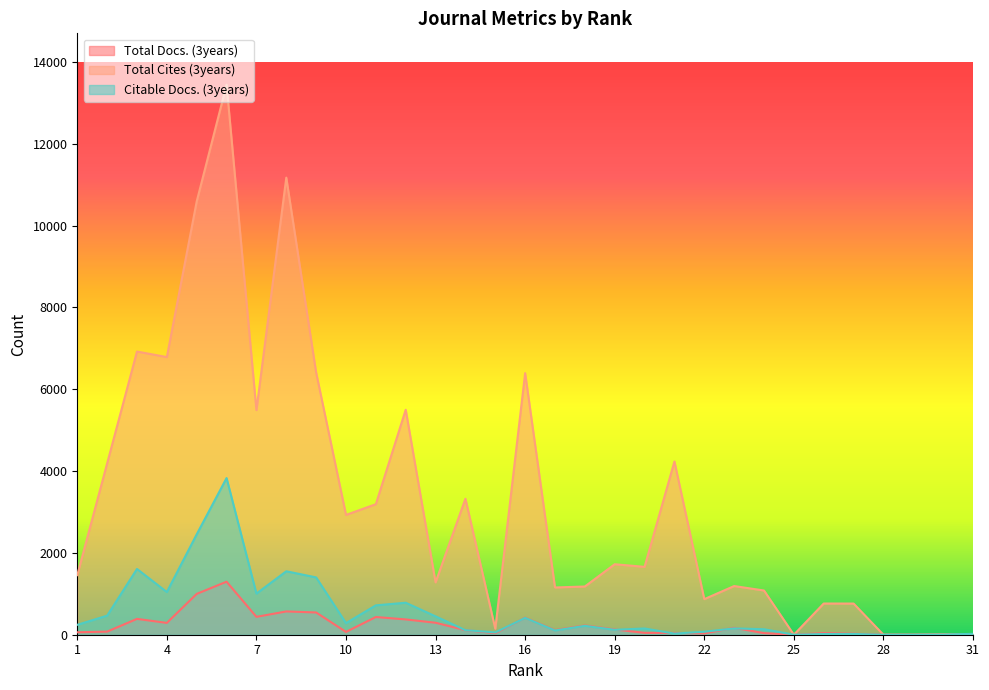

At how many categories does at least one series exceed 9779?

3